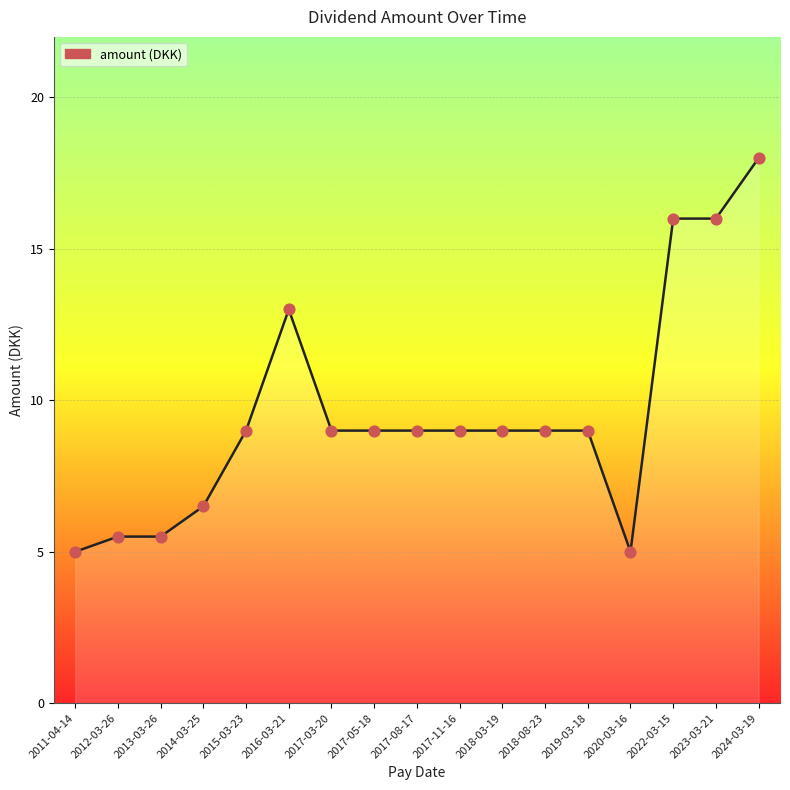

What is the ratio of the value at 2024-03-19 to the value at 2012-03-26?

3.3